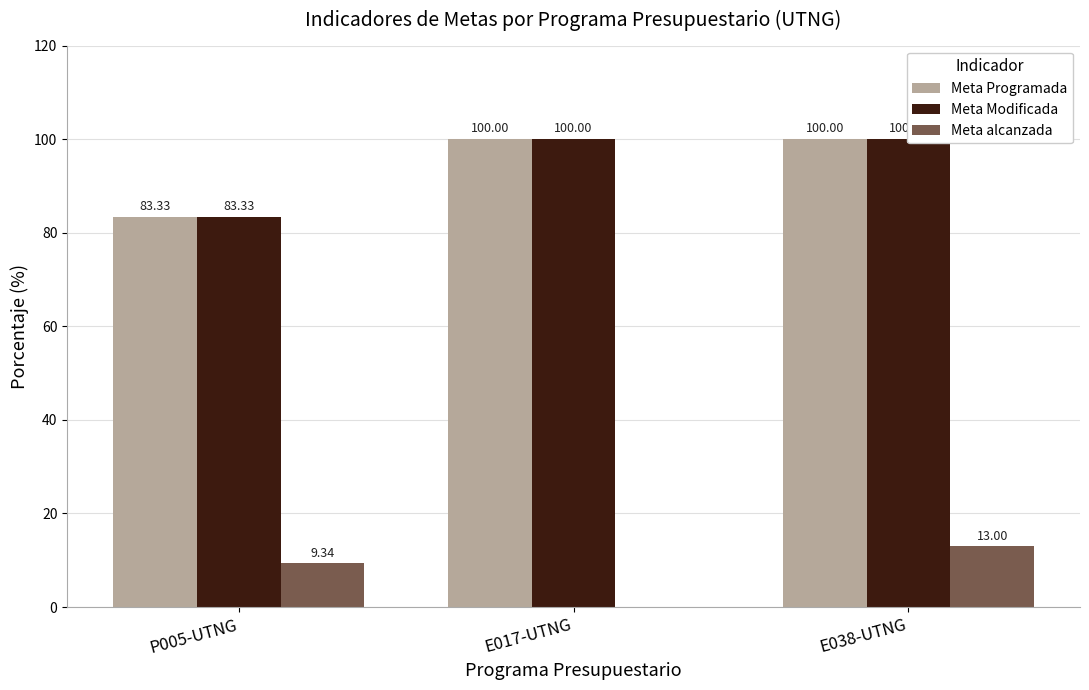

What is the maximum value shown in the chart?

100.0